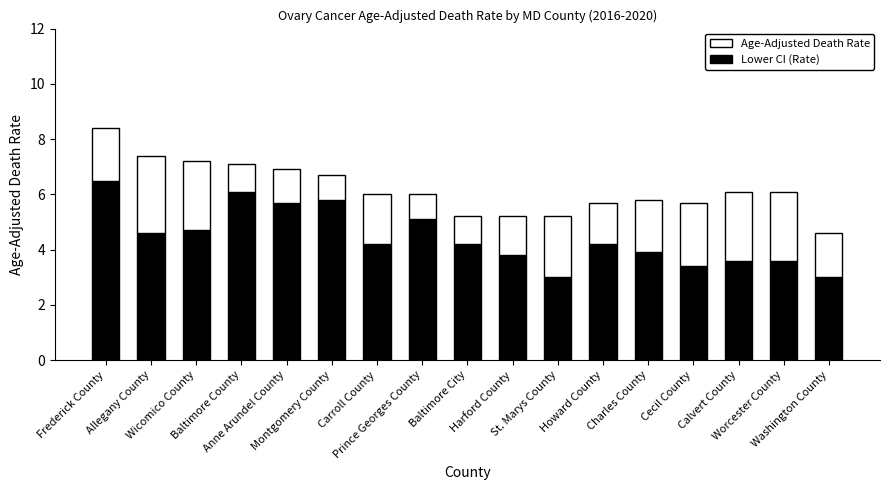

What is the sum of all Lower CI (Rate) values?

75.4